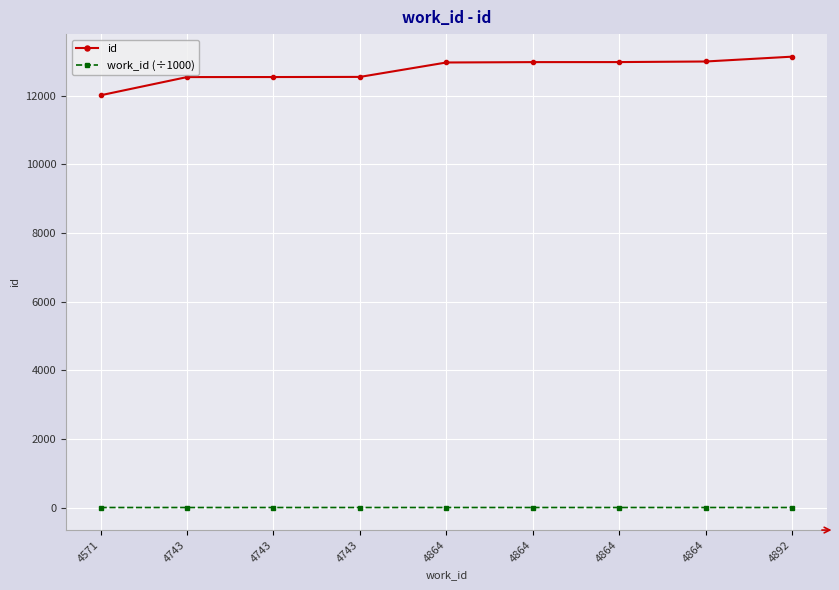

What is the difference between the maximum and second lowest values in the work_id (÷1000) series?

0.1